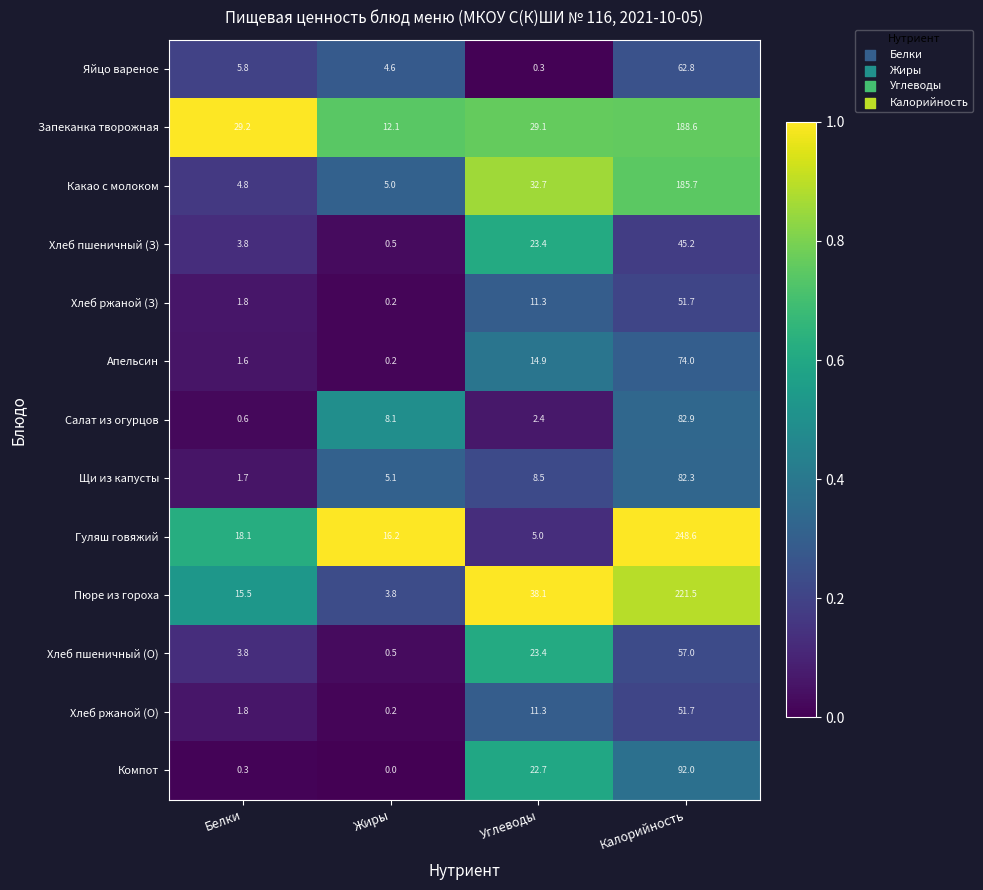

What is the sum of all Запеканка творожная values?

259.0